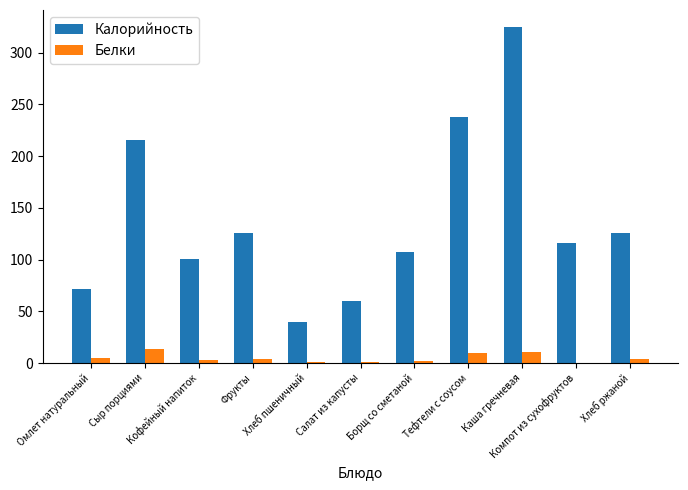

The Калорийность series shows 325.0 at Каша гречневая. True or false?

True